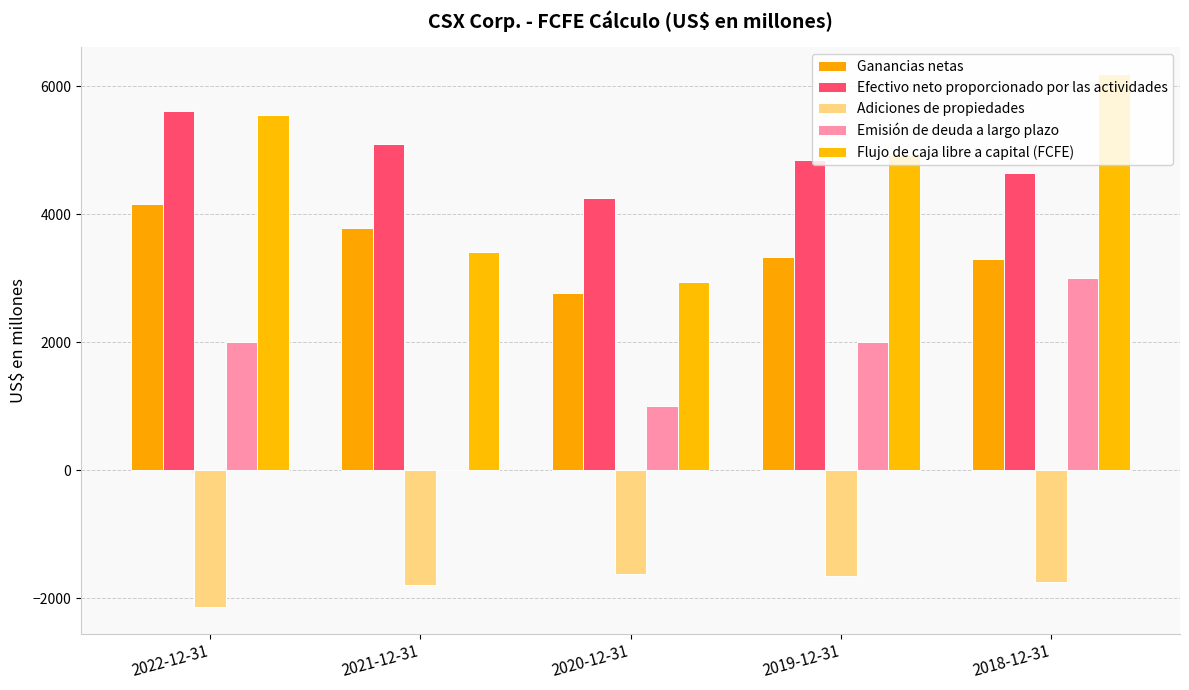

At how many categories does at least one series exceed 3626?

5